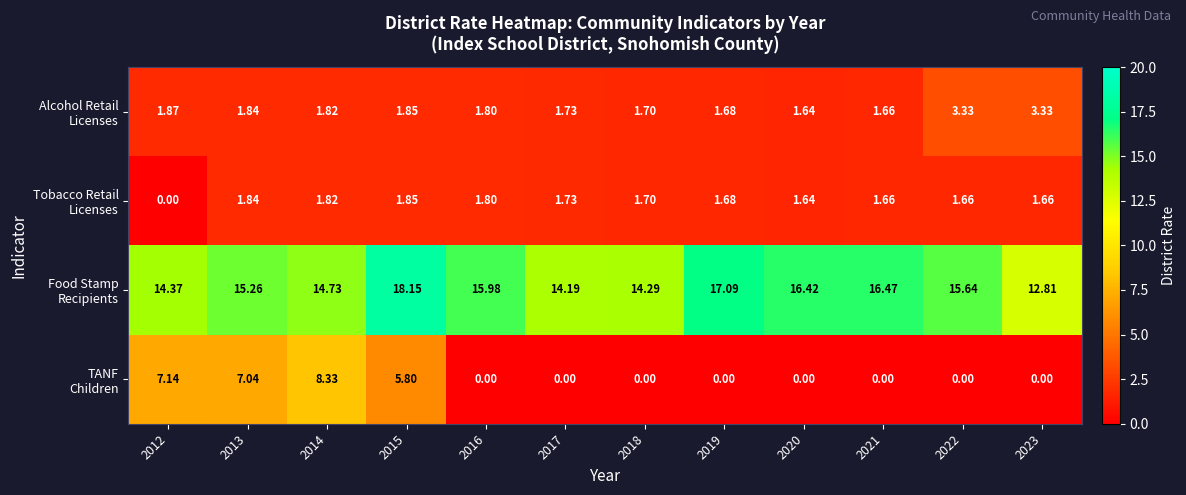

At which category is the sum across all series the highest?

2015